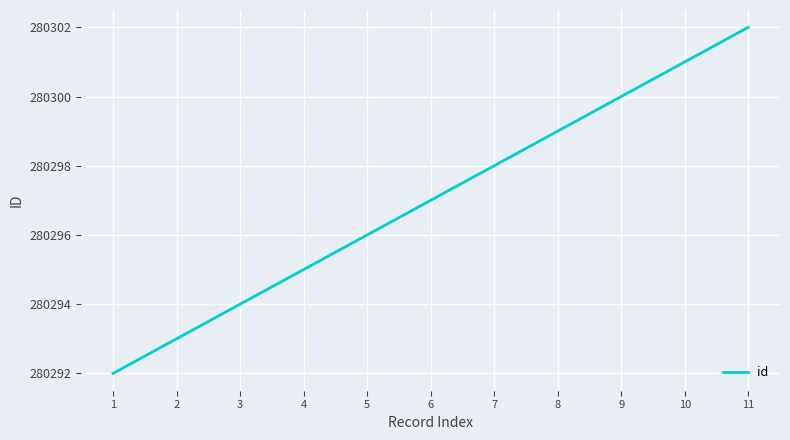

Reading right to left, transcribe all the data shown in this chart.

280302	280301	280300	280299	280298	280297	280296	280295	280294	280293	280292